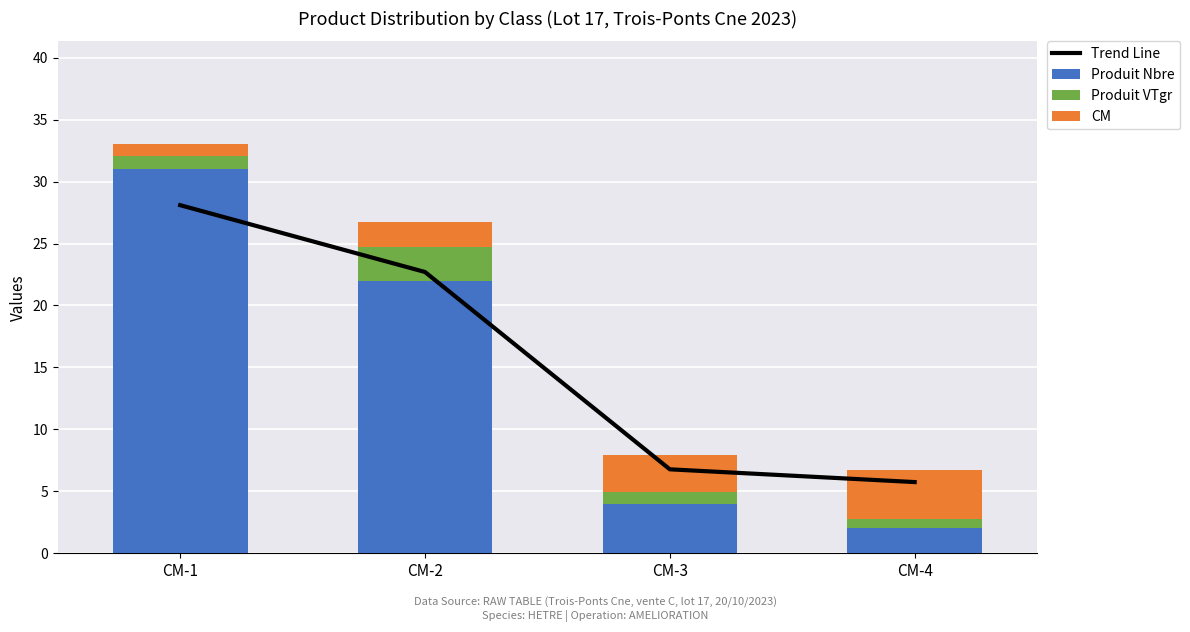

True or false: Trend Line has a value of 39.7 at CM-2.

False